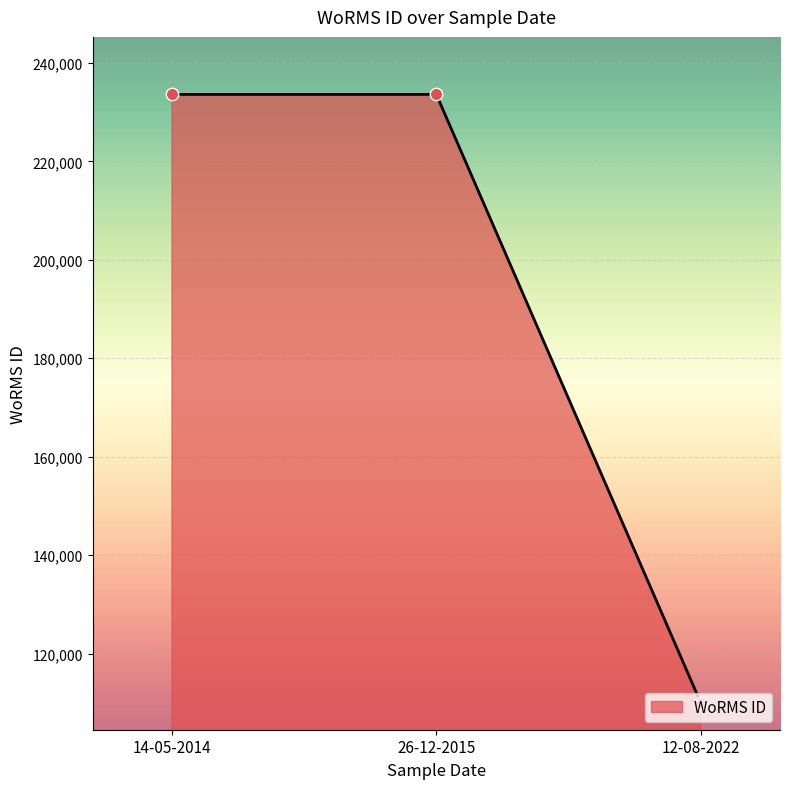

What is the change in value from 26-12-2015 to 12-08-2022?

-123551